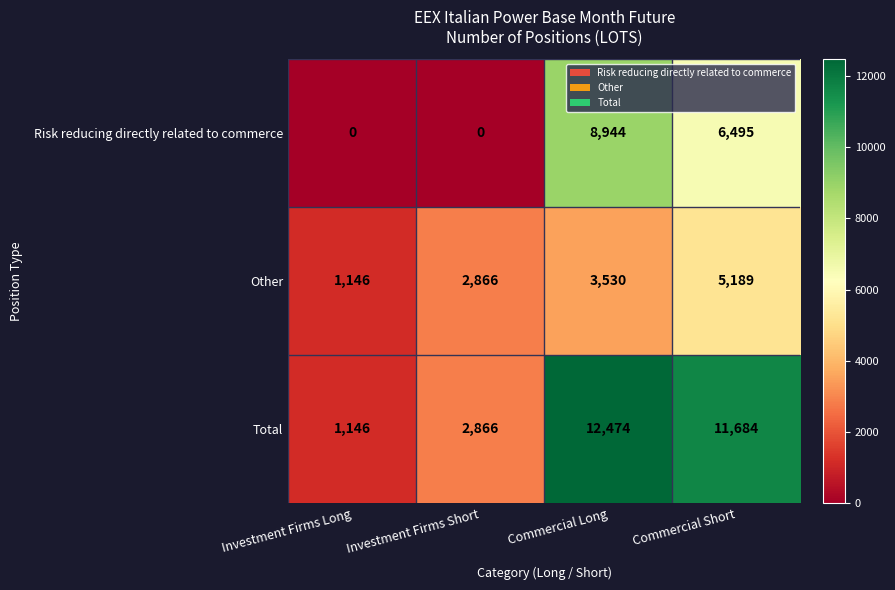

Reading right to left, what are all the values shown in this chart?

Risk reducing directly related to commerce: 6495	8944	0	0
Other: 5189	3530	2866	1146
Total: 11684	12474	2866	1146